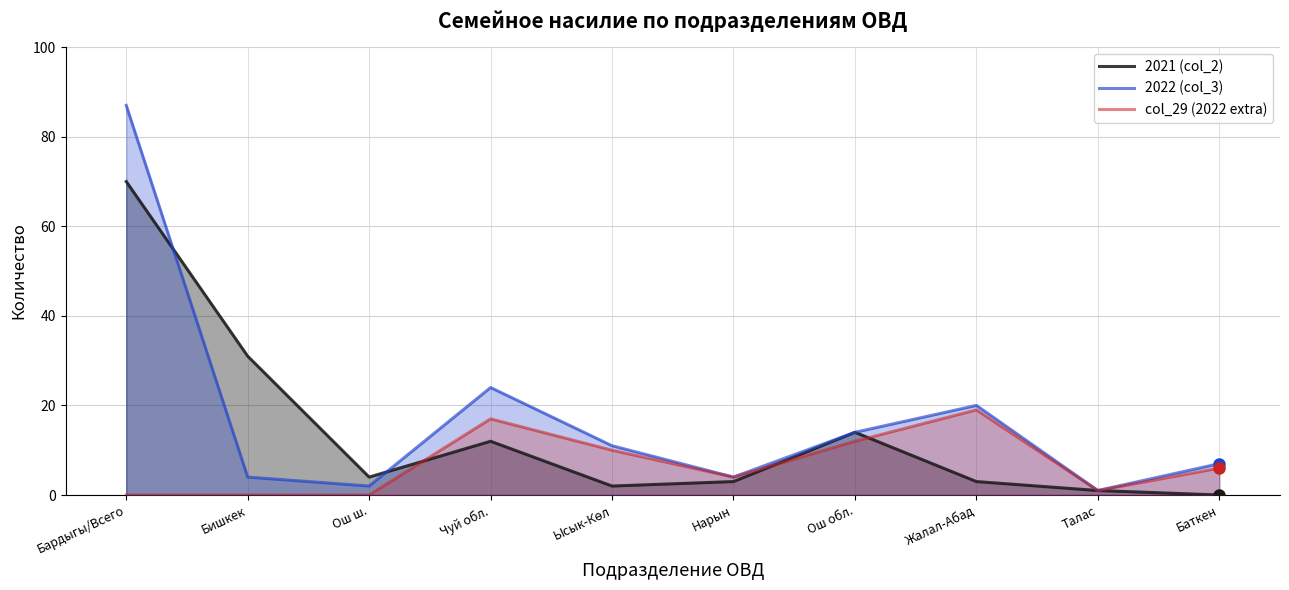

At which label does col_29 (2022 extra) first exceed 6?

Чуй обл.